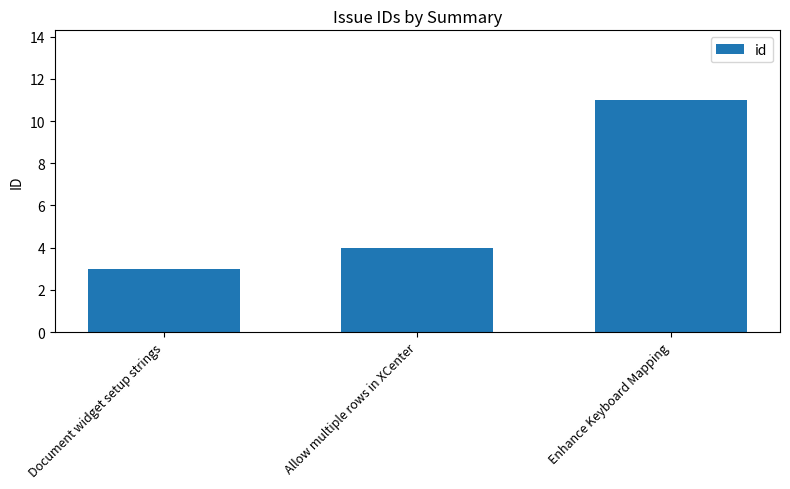

What is the value of the 1st bar from the left?

3